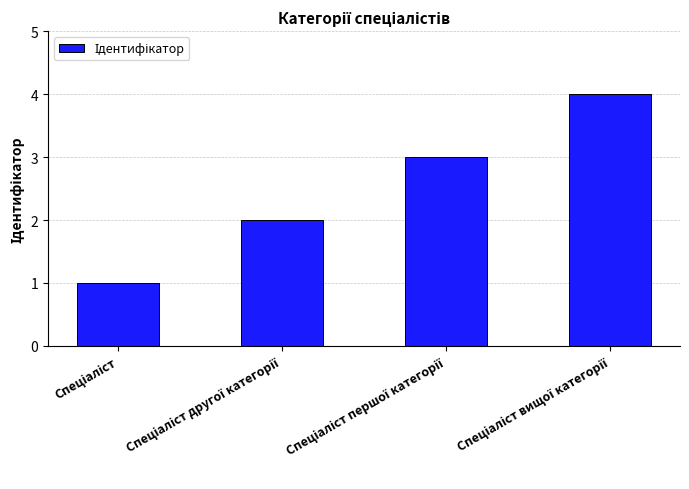

What is the difference between the maximum and minimum values?

3